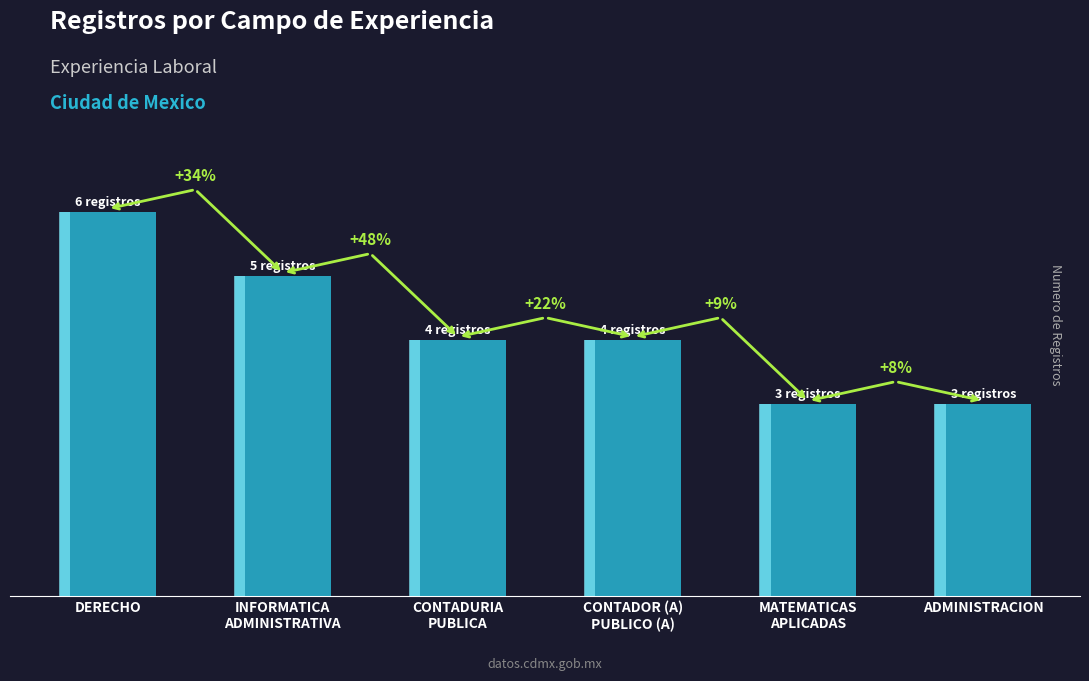

What is the change in value from DERECHO to CONTADOR (A)
PUBLICO (A)?

-2